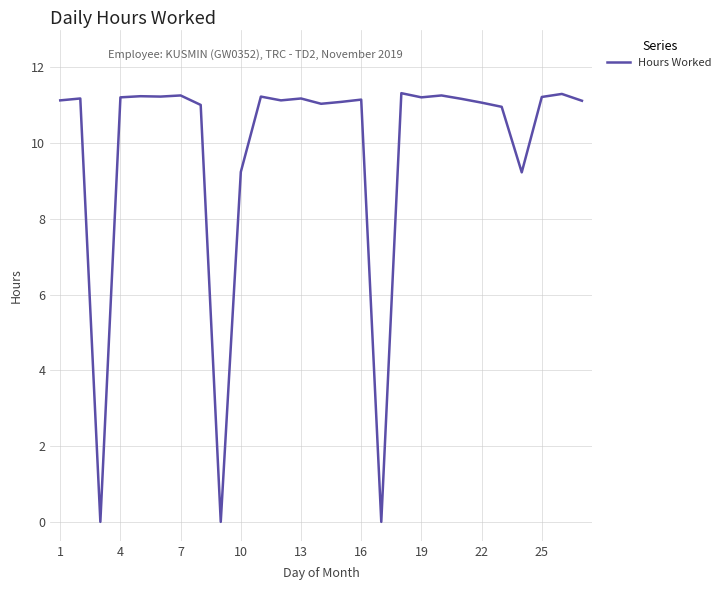

How many categories are shown in the chart?

27